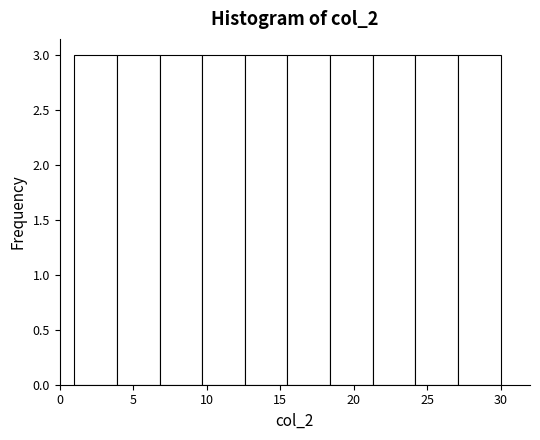

Reading left to right, list every bar in this chart as the range it spans on the x-axis followed by its height. Neither the bar edges nor the heights are printed on the chart, so give them approximately, as read against the axes.

1.0 to 3.9: 3
3.9 to 6.8: 3
6.8 to 9.7: 3
9.7 to 12.6: 3
12.6 to 15.5: 3
15.5 to 18.4: 3
18.4 to 21.3: 3
21.3 to 24.2: 3
24.2 to 27.1: 3
27.1 to 30.0: 3